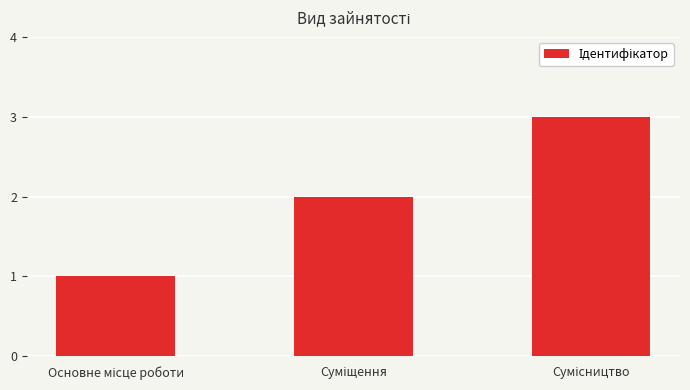

How many values are between 1 and 3?

3